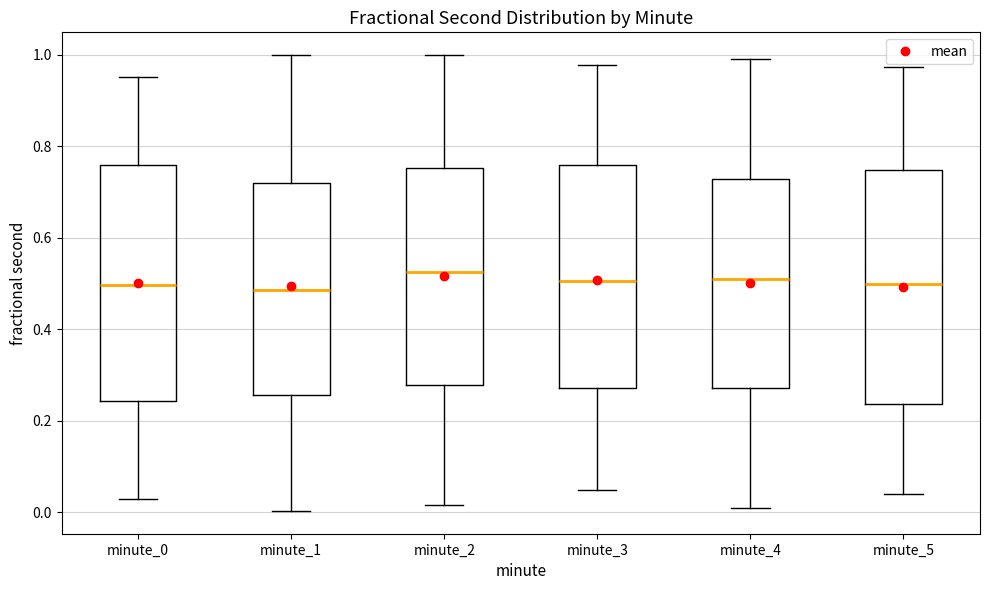

Reading left to right, transcribe this box plot: for each box, give where its median line is, the range the box spans, and where its two whiskers end, as read against the y-axis. The values are not printed on the chart, so give them approximately, as read against the axis.

minute_0: median 0.50, box 0.24 to 0.76, whiskers 0.02 to 0.94
minute_1: median 0.48, box 0.26 to 0.72, whiskers 0.00 to 1.00
minute_2: median 0.52, box 0.28 to 0.76, whiskers 0.02 to 1.00
minute_3: median 0.50, box 0.28 to 0.76, whiskers 0.04 to 0.98
minute_4: median 0.50, box 0.28 to 0.72, whiskers 0.02 to 1.00
minute_5: median 0.50, box 0.24 to 0.74, whiskers 0.04 to 0.98